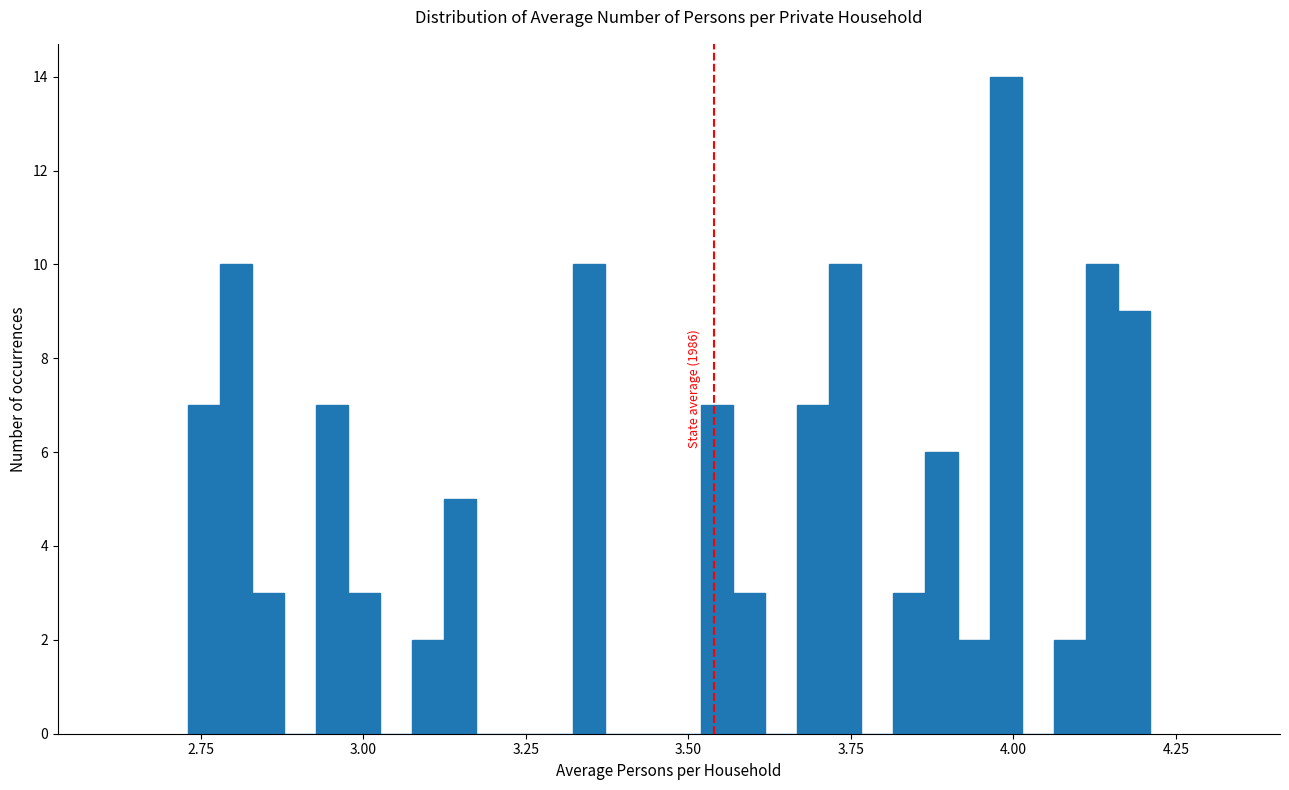

Read against the x-axis, roughly where is the centre of the tallest bar?

4.00